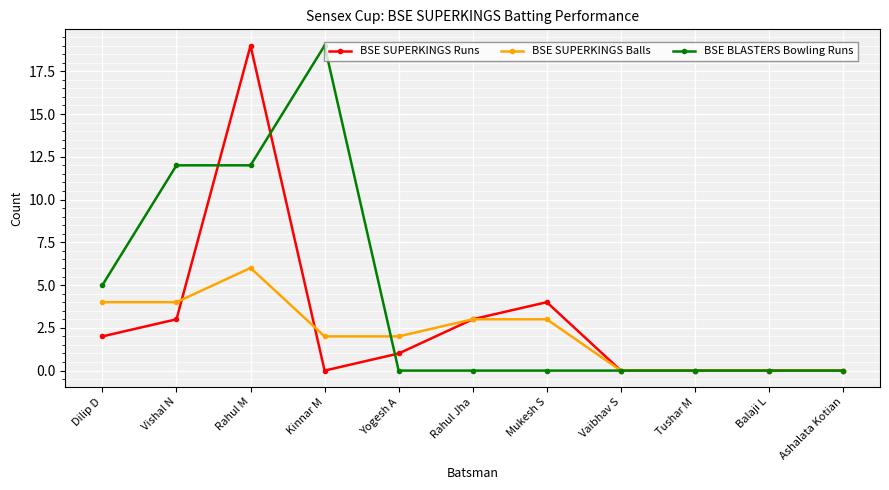

Reading right to left, extract all data points from this chart.

BSE SUPERKINGS Runs: 0	0	0	0	4	3	1	0	19	3	2
BSE SUPERKINGS Balls: 0	0	0	0	3	3	2	2	6	4	4
BSE BLASTERS Bowling Runs: 0	0	0	0	0	0	0	19	12	12	5